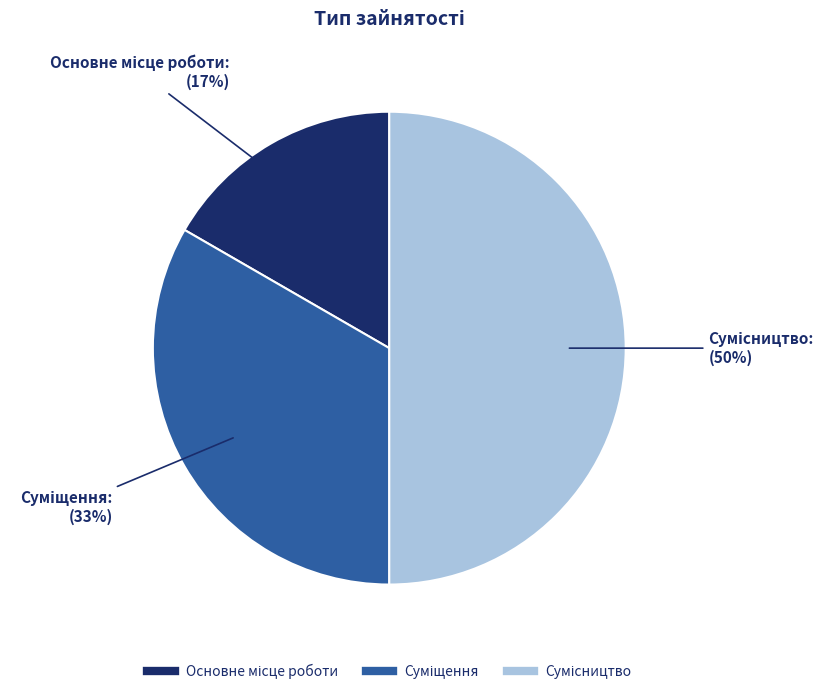

To the nearest percent, what is the average slice percentage?

33%